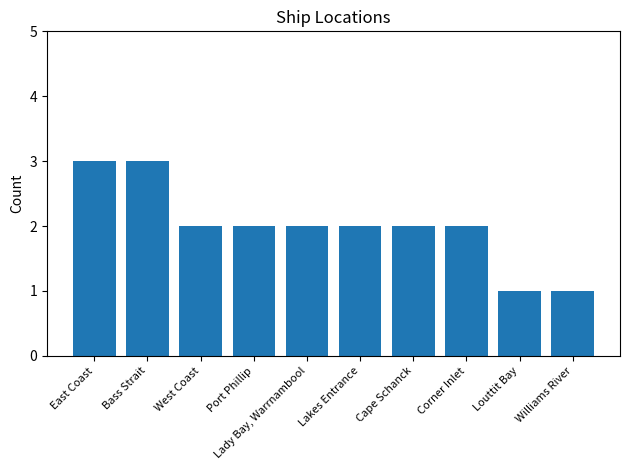

What is the smallest value displayed?

1